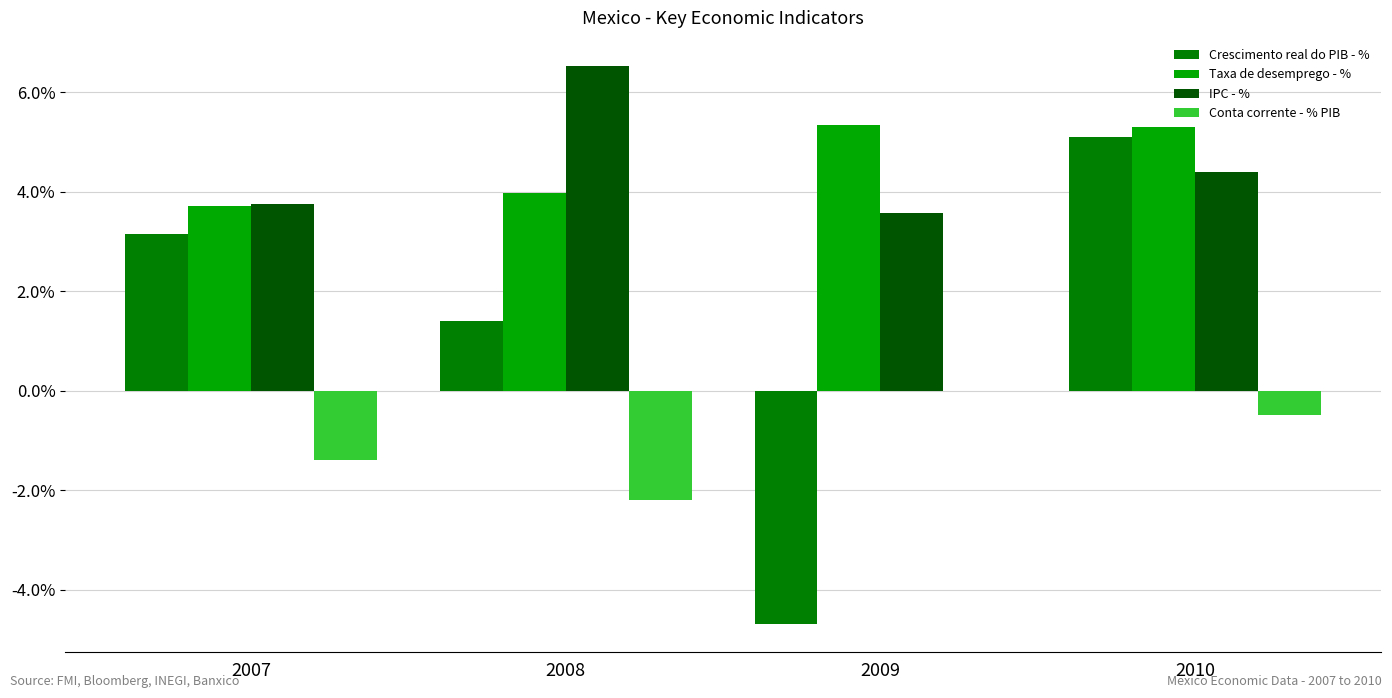

What is the sum of all Taxa de desemprego - % values?

18.3